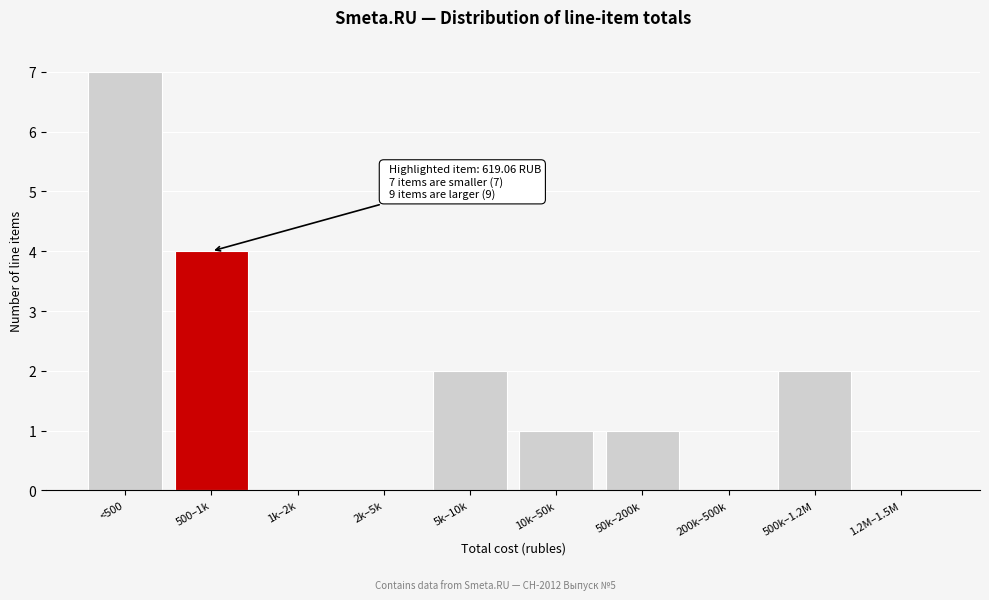

Reading right to left, transcribe all the data shown in this chart.

1.2M–1.5M=0	500k–1.2M=2	200k–500k=0	50k–200k=1	10k–50k=1	5k–10k=2	2k–5k=0	1k–2k=0	500–1k=4	<500=7